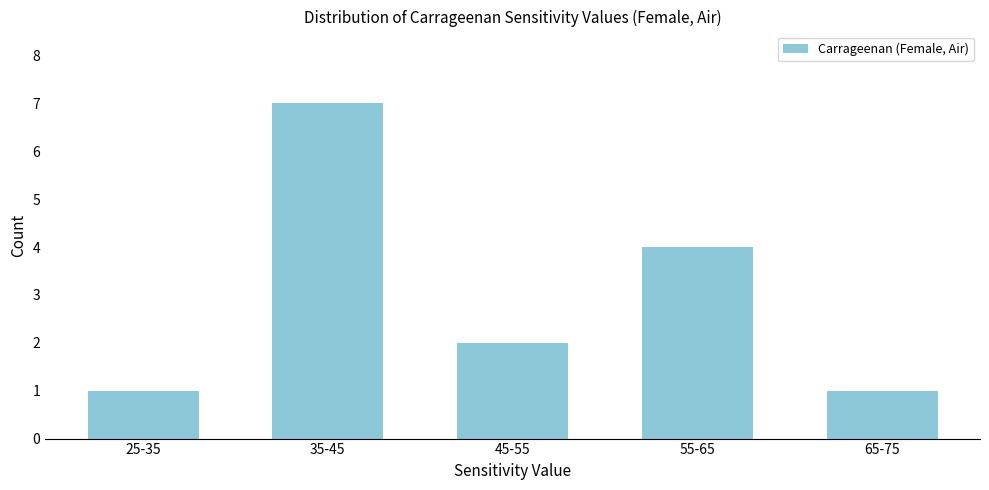

Reading right to left, transcribe all the data shown in this chart.

65-75=1	55-65=4	45-55=2	35-45=7	25-35=1